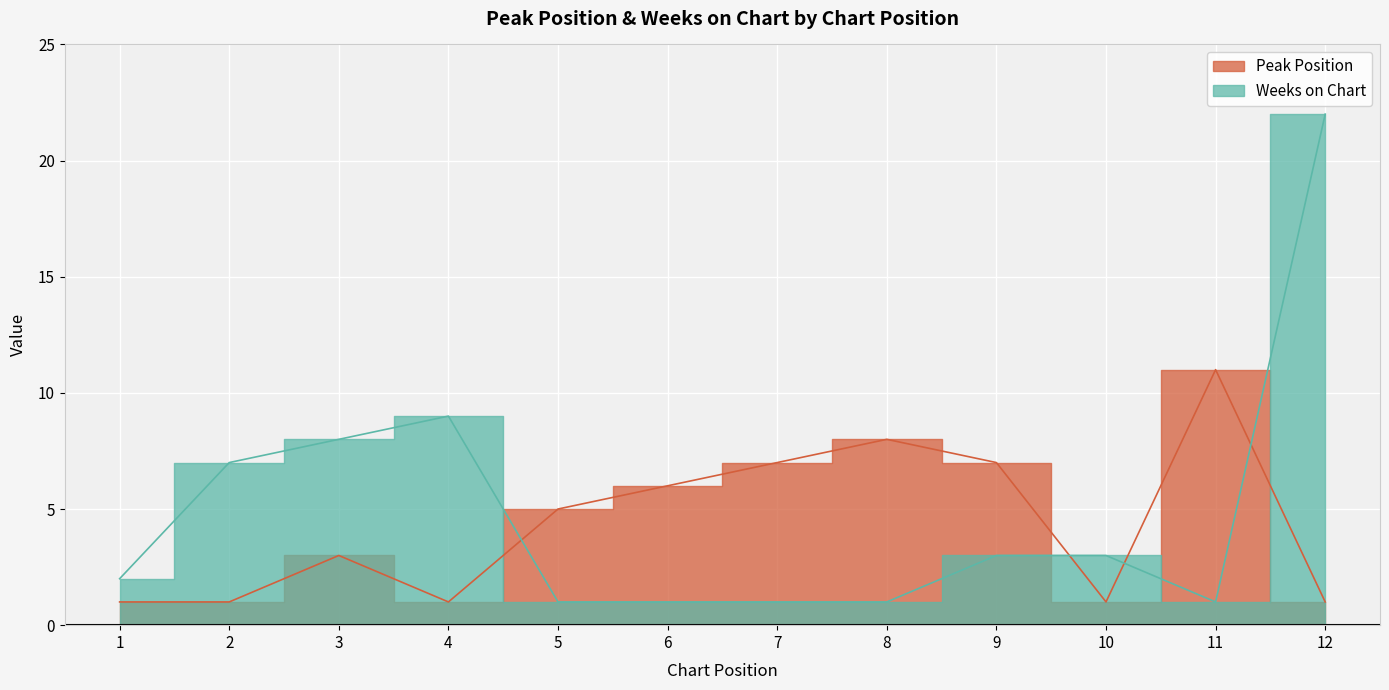

Which series changed the most between 6 and 9?

Weeks on Chart